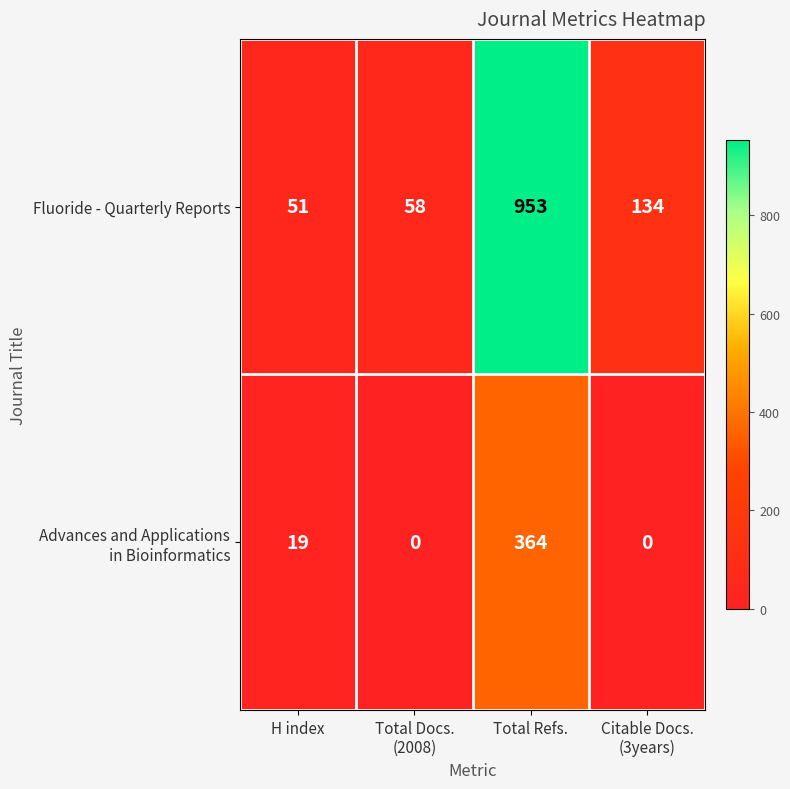

At which category is the sum across all series the highest?

Total Refs.